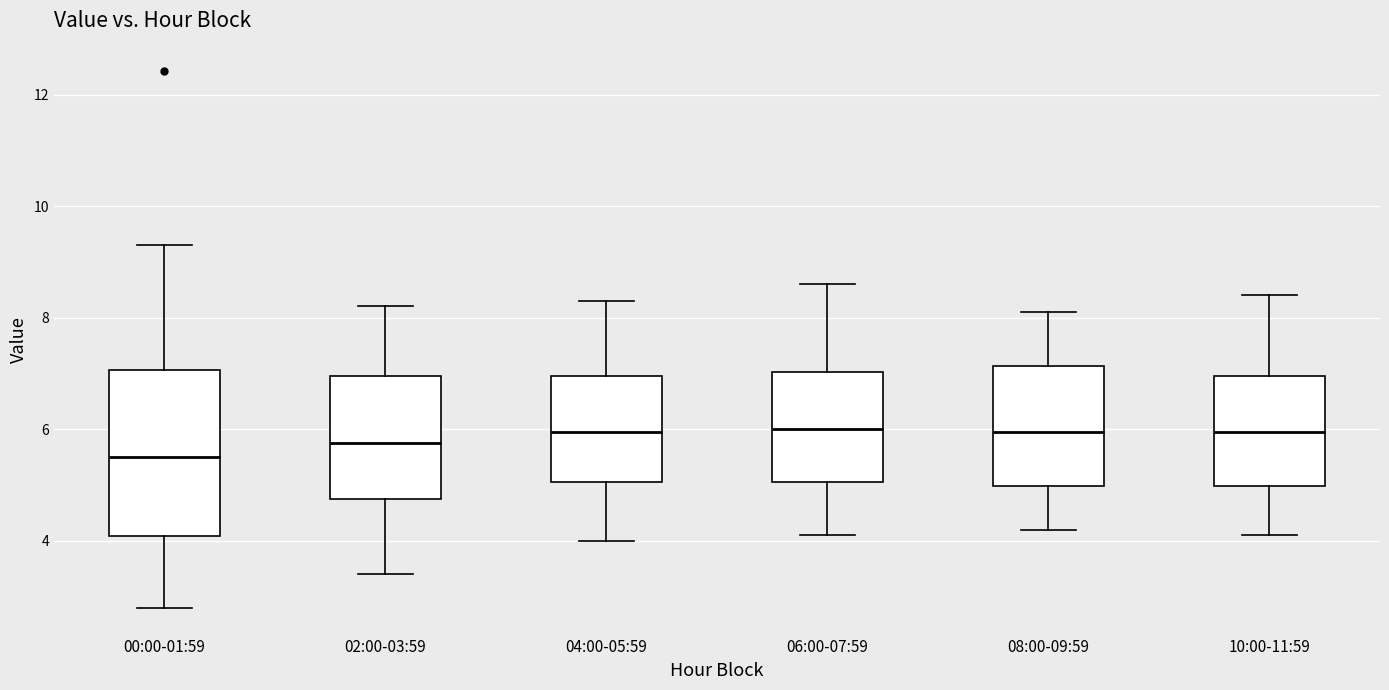

Reading left to right, read every box against the y-axis: the position of its median line, the range the box covers, and the ends of its whiskers. The values are not printed on the chart, so give them approximately, as read against the axis.

00:00-01:59: median 5.6, box 4.0 to 7.0, whiskers 2.8 to 9.4
02:00-03:59: median 5.8, box 4.8 to 7.0, whiskers 3.4 to 8.2
04:00-05:59: median 6.0, box 5.0 to 7.0, whiskers 4.0 to 8.4
06:00-07:59: median 6.0, box 5.0 to 7.0, whiskers 4.2 to 8.6
08:00-09:59: median 6.0, box 5.0 to 7.2, whiskers 4.2 to 8.2
10:00-11:59: median 6.0, box 5.0 to 7.0, whiskers 4.2 to 8.4